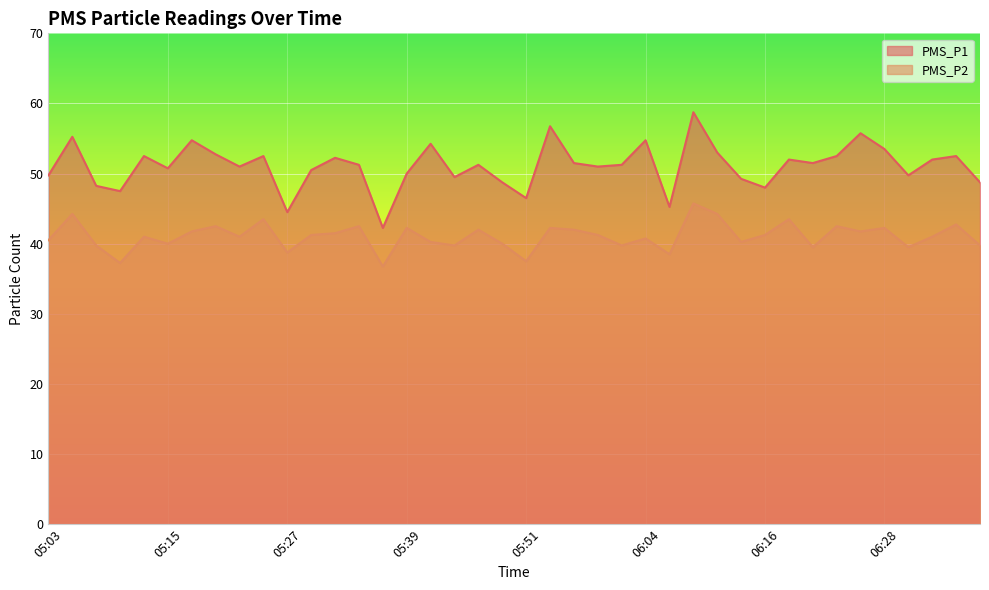

How many series are shown in this chart?

2